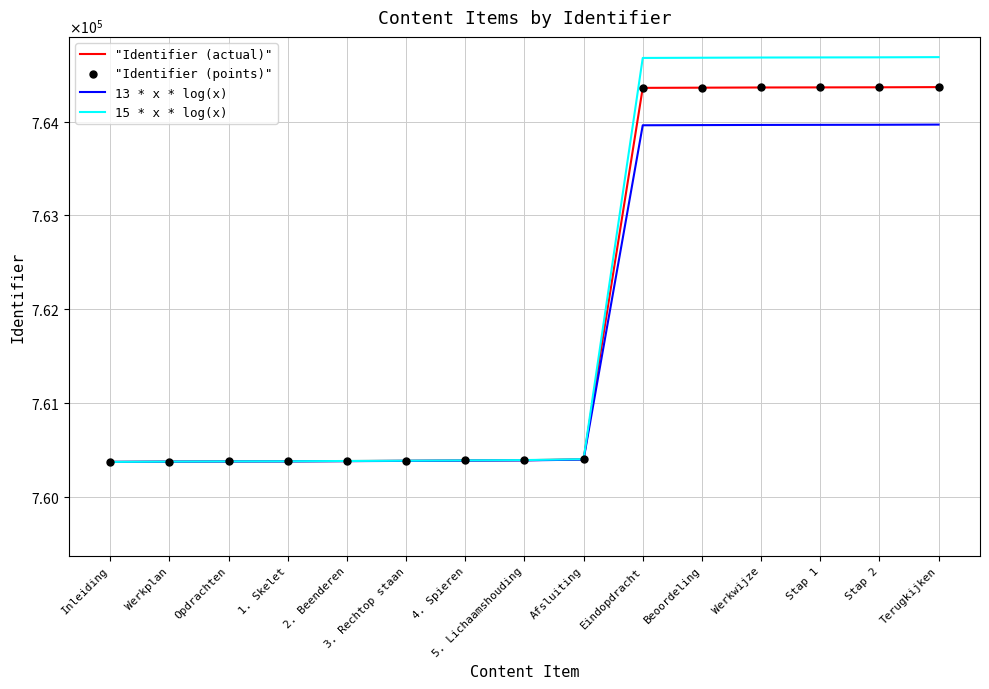

Is this an area chart (filled region under the line)?

No